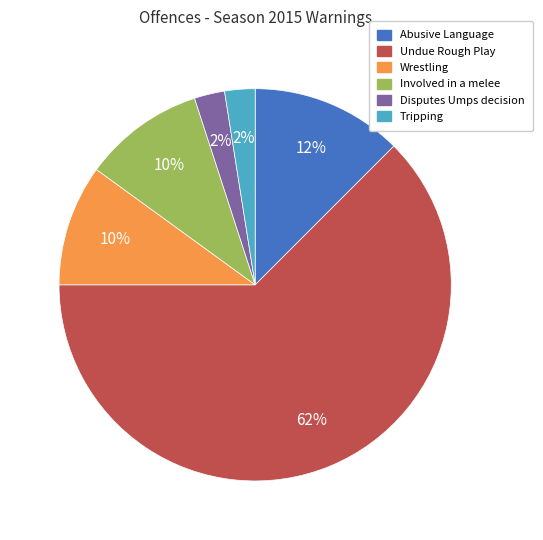

What is the largest slice in the pie chart?

Undue Rough Play